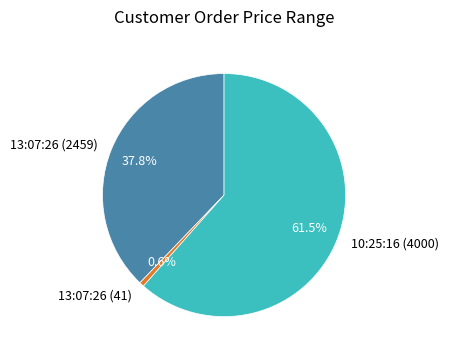

How many segments does this pie chart have?

3